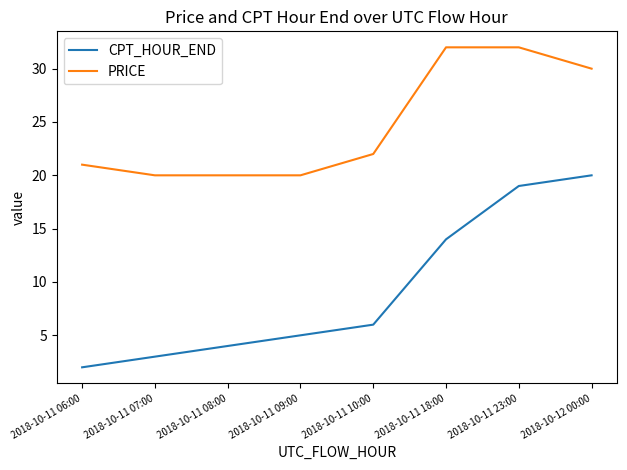

What are all the series names shown in the legend?

CPT_HOUR_END, PRICE